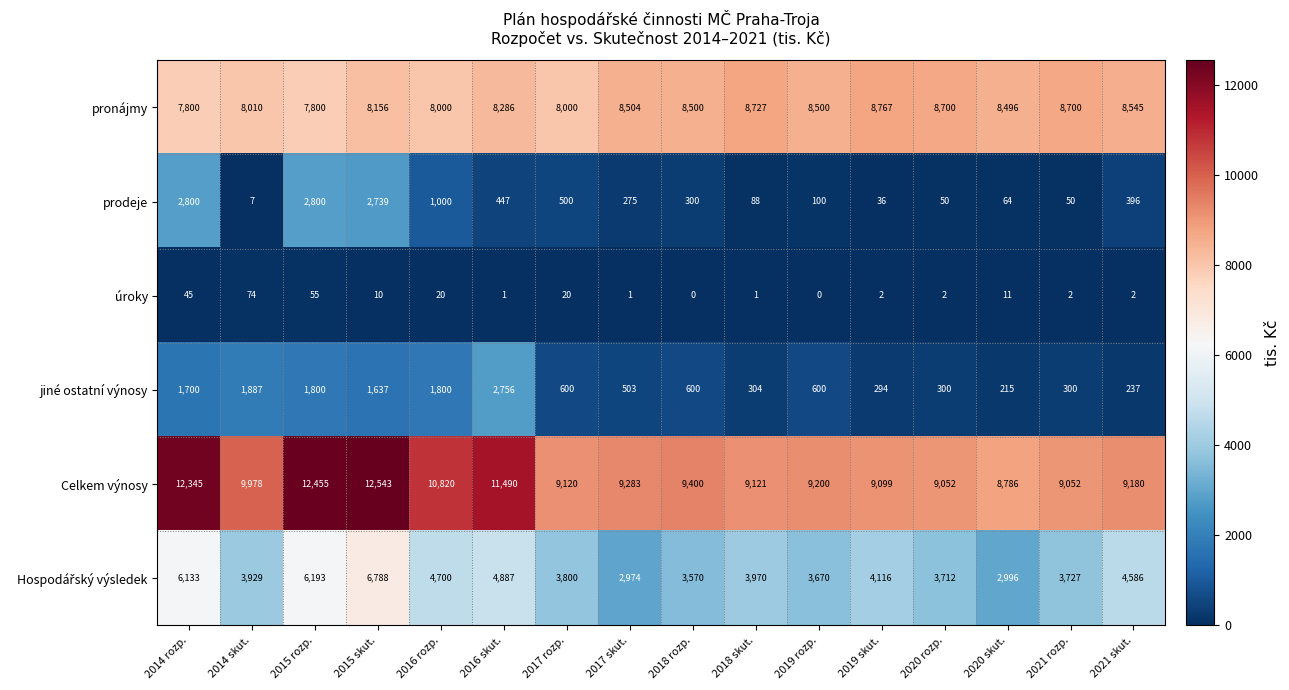

What is the difference between the second highest and minimum values in the prodeje series?

2793